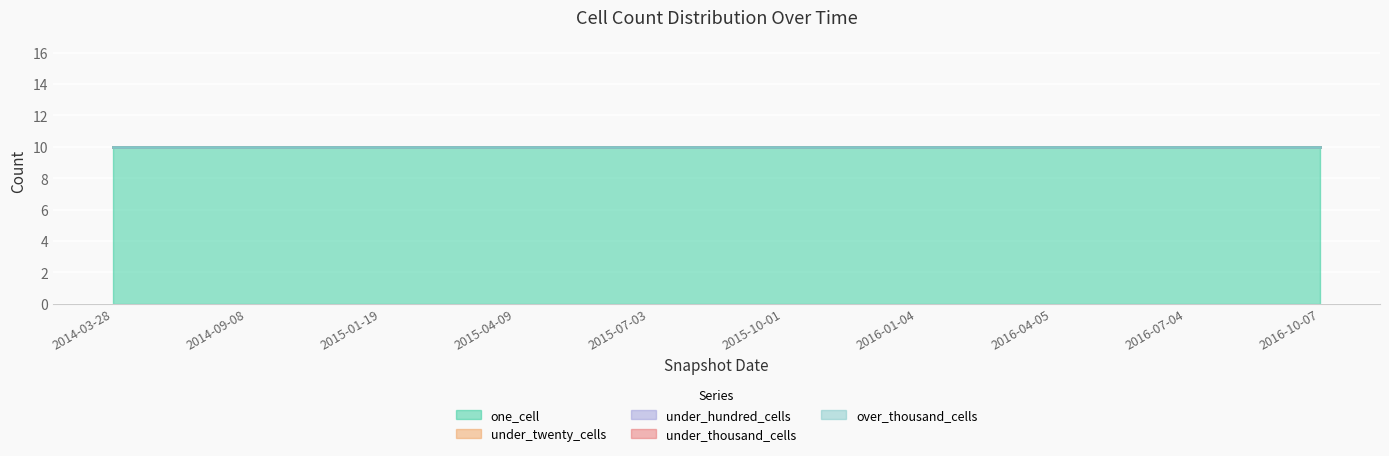

At which category does the chart reach its minimum across all series?

2014-03-28